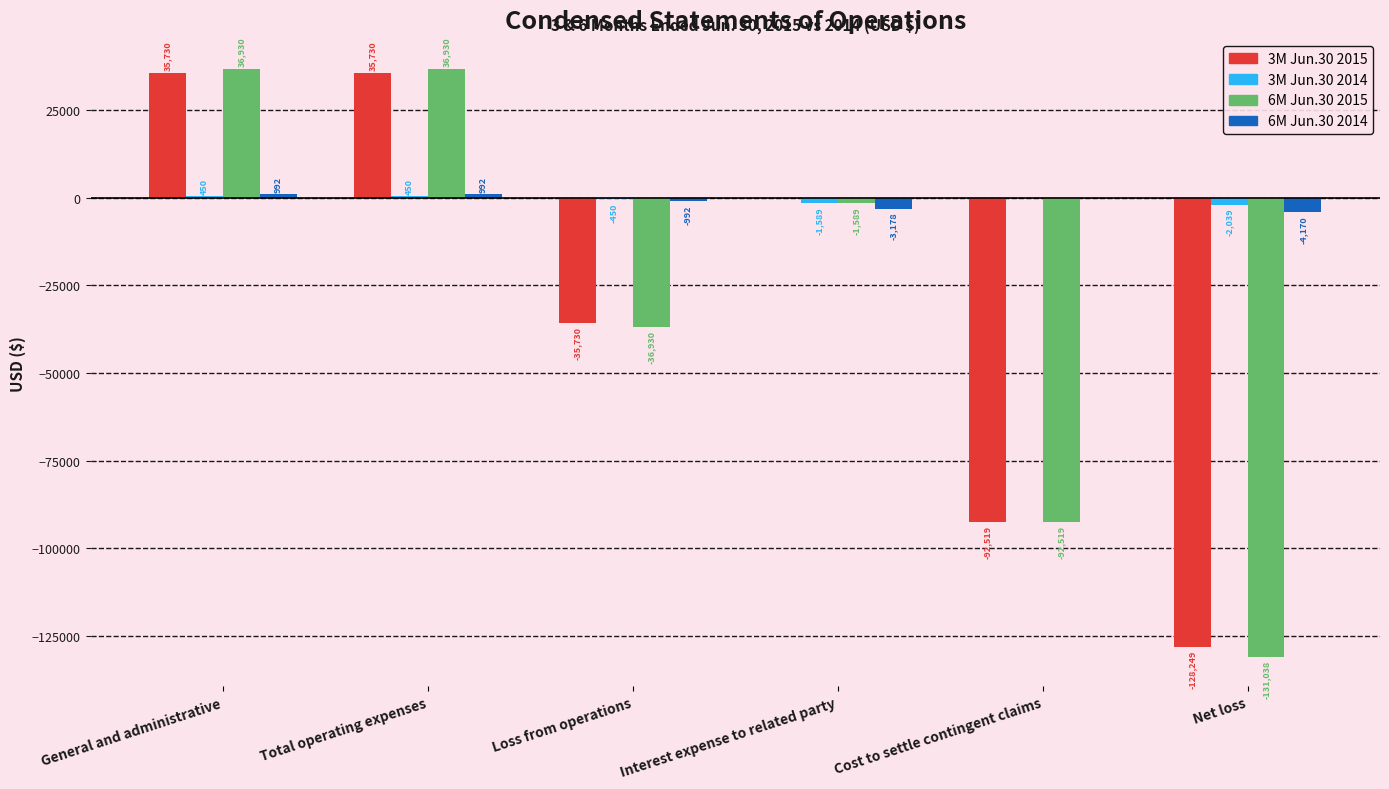

What is the sum of all 6M Jun.30 2015 values?

-188216